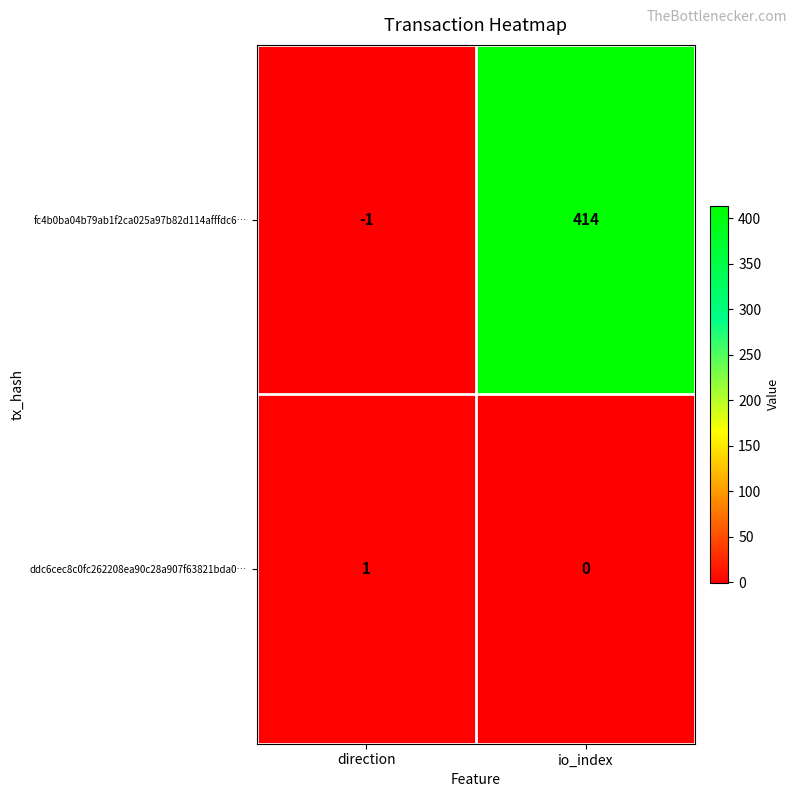

True or false: fc4b0ba04b79ab1f2ca025a97b82d114afffdc6… has a value of 692 at io_index.

False